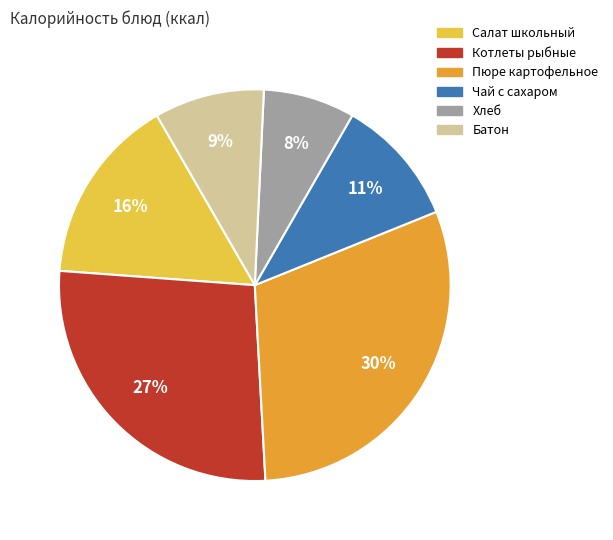

Between Пюре картофельное and Котлеты рыбные, which is larger?

Пюре картофельное